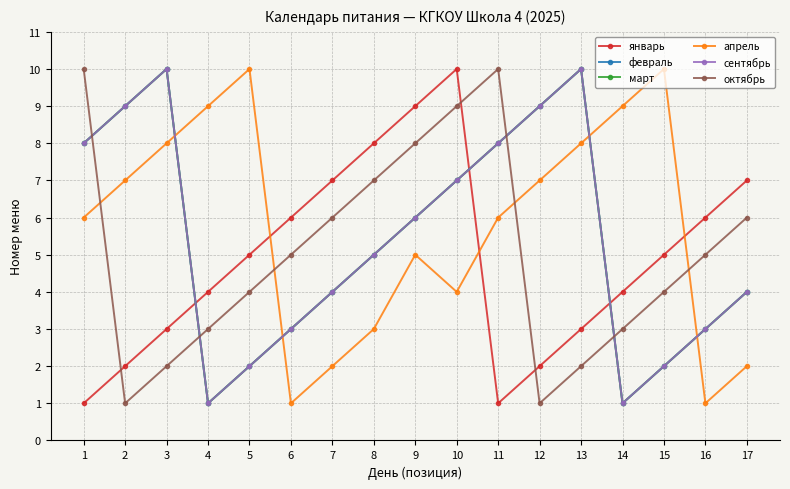

Does the chart have visible grid lines?

Yes